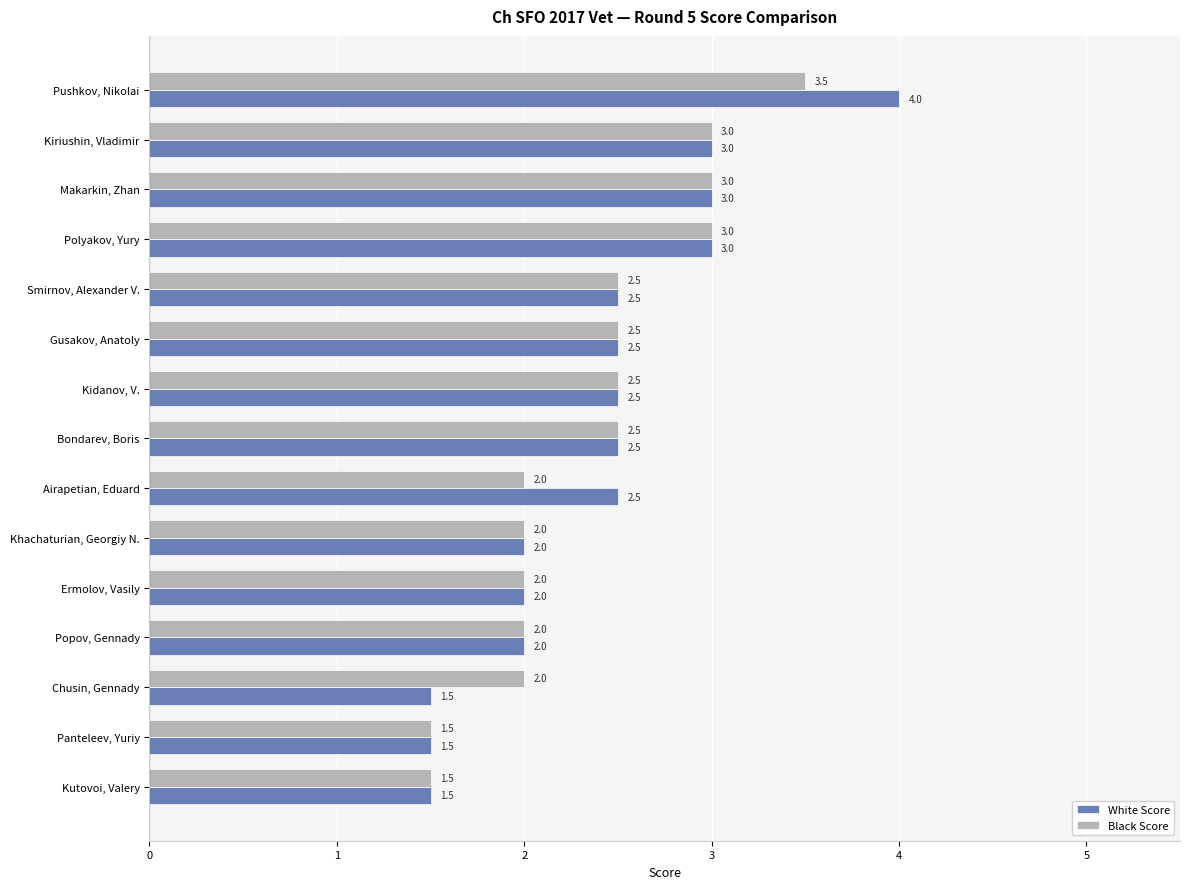

The value of Black Score at Popov, Gennady is 2.0. True or false?

True